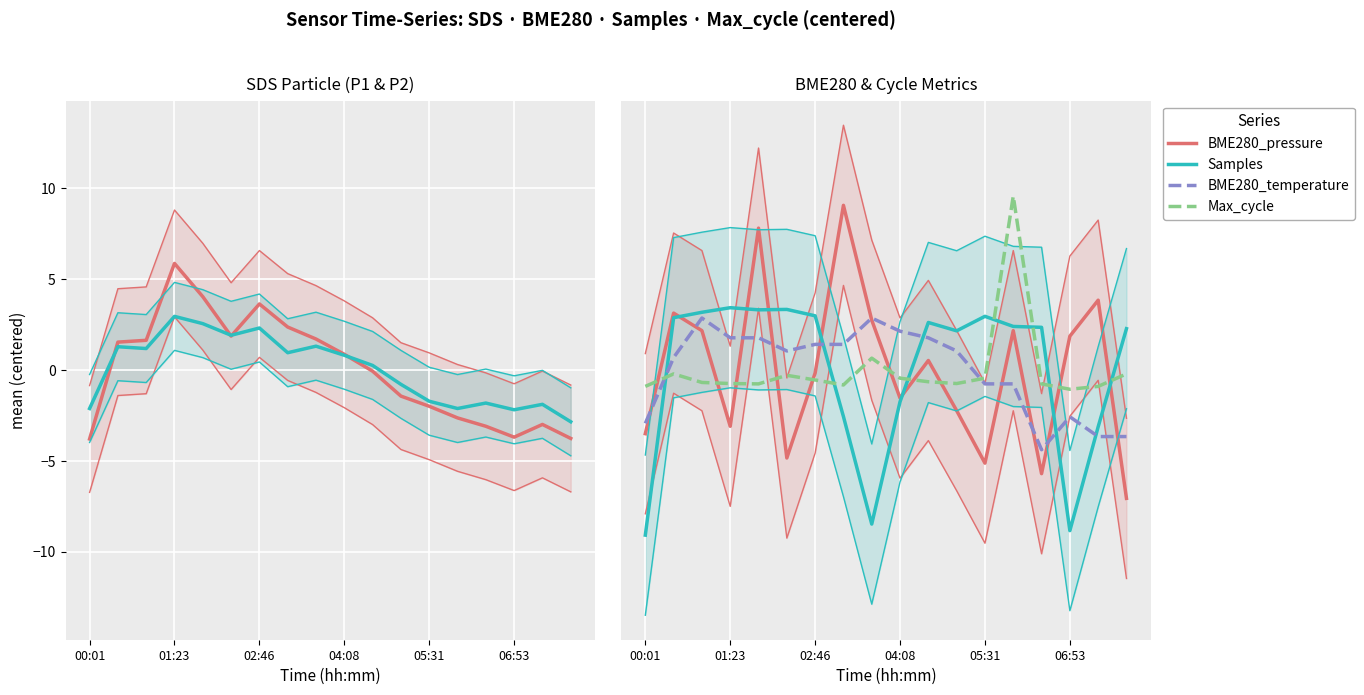

At how many categories does at least one series exceed -7?

18